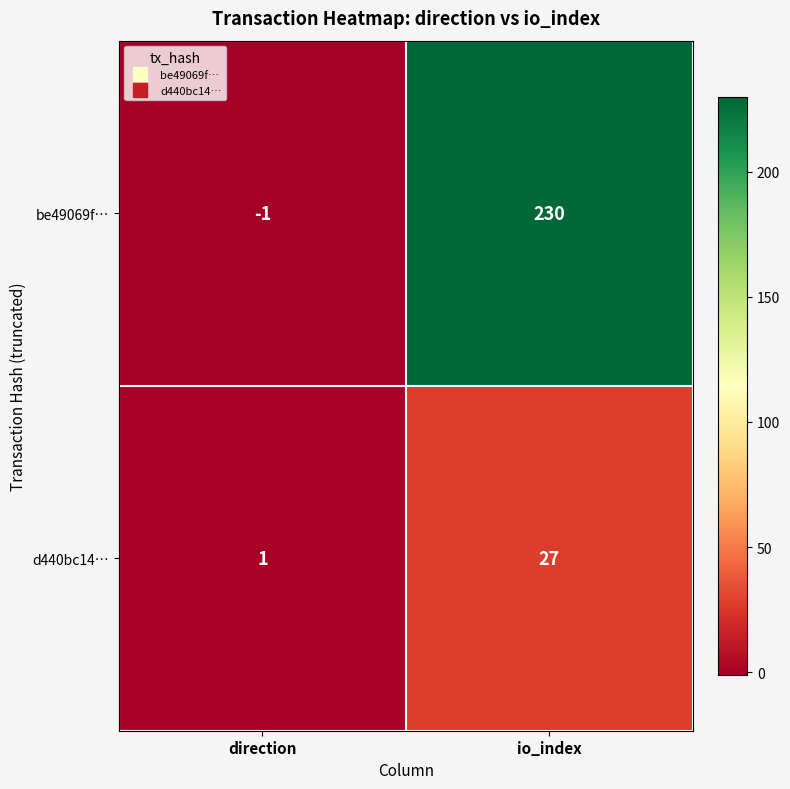

Which series has the largest range (max minus min)?

be49069f…